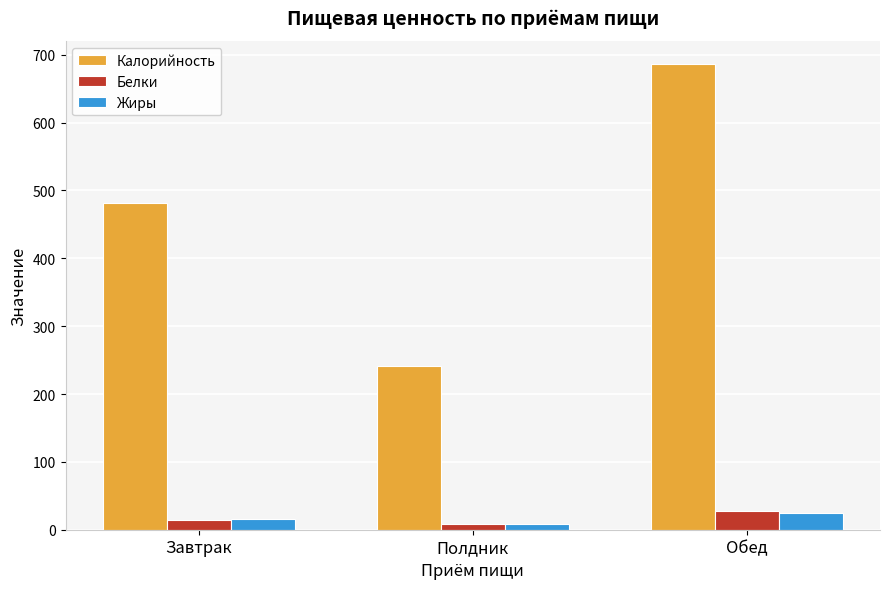

Reading left to right, list all the values displayed in this chart.

Калорийность: Завтрак=481.5	Полдник=241.6	Обед=686.0
Белки: Завтрак=14.6	Полдник=8.2	Обед=27.1
Жиры: Завтрак=16.3	Полдник=8.1	Обед=25.0